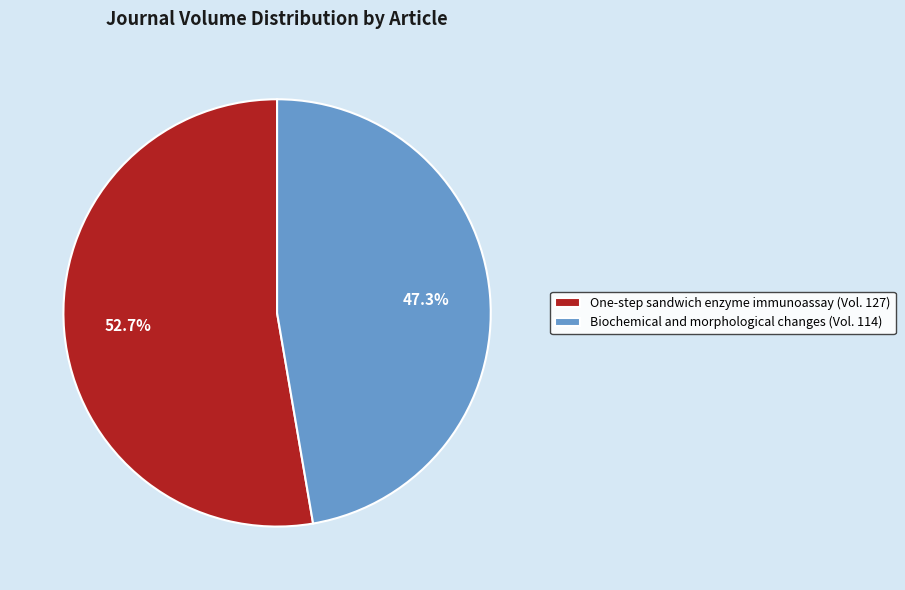

Which category has the smallest portion of the pie?

Biochemical and morphological changes